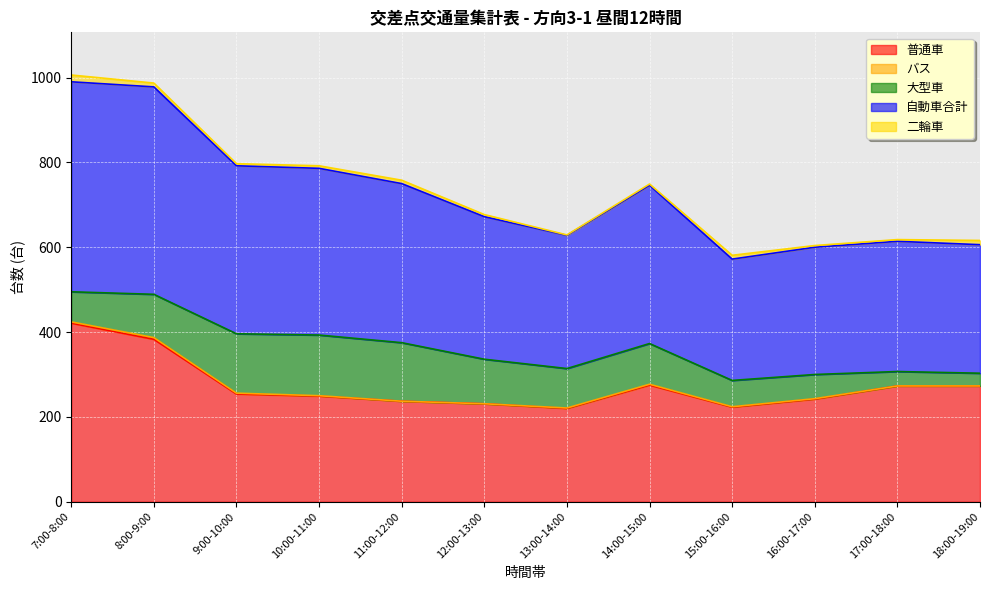

Reading right to left, extract all data points from this chart.

普通車: 273	273	242	223	275	220	231	237	249	254	383	421
バス: 0	0	1	1	2	1	0	0	1	2	4	3
大型車: 30	34	57	62	96	93	105	138	143	140	102	71
自動車合計: 303	307	300	286	373	314	336	375	393	396	489	495
二輪車: 10	4	4	9	3	1	5	8	6	5	9	16